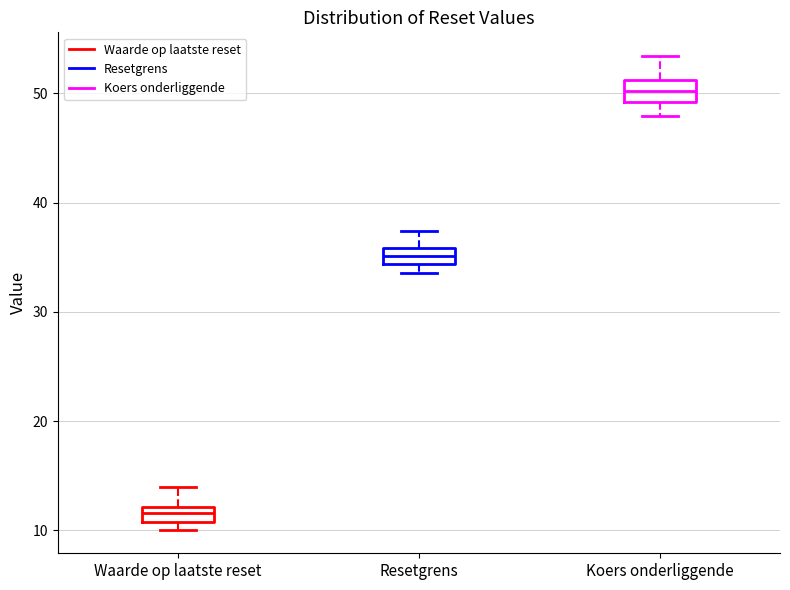

Where does the upper whisker of the box for Waarde op laatste reset end on the y-axis? The values are not printed on the chart, so give them approximately, as read against the axis.

14